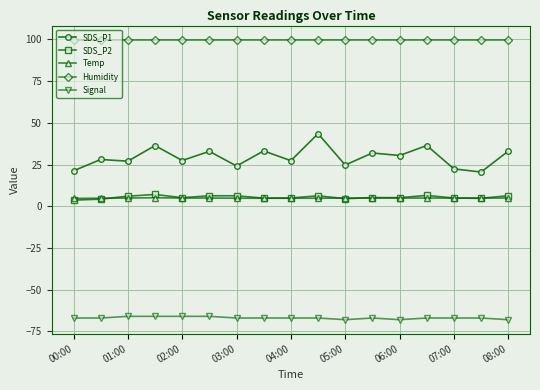

True or false: Signal and Temp intersect in this chart.

False